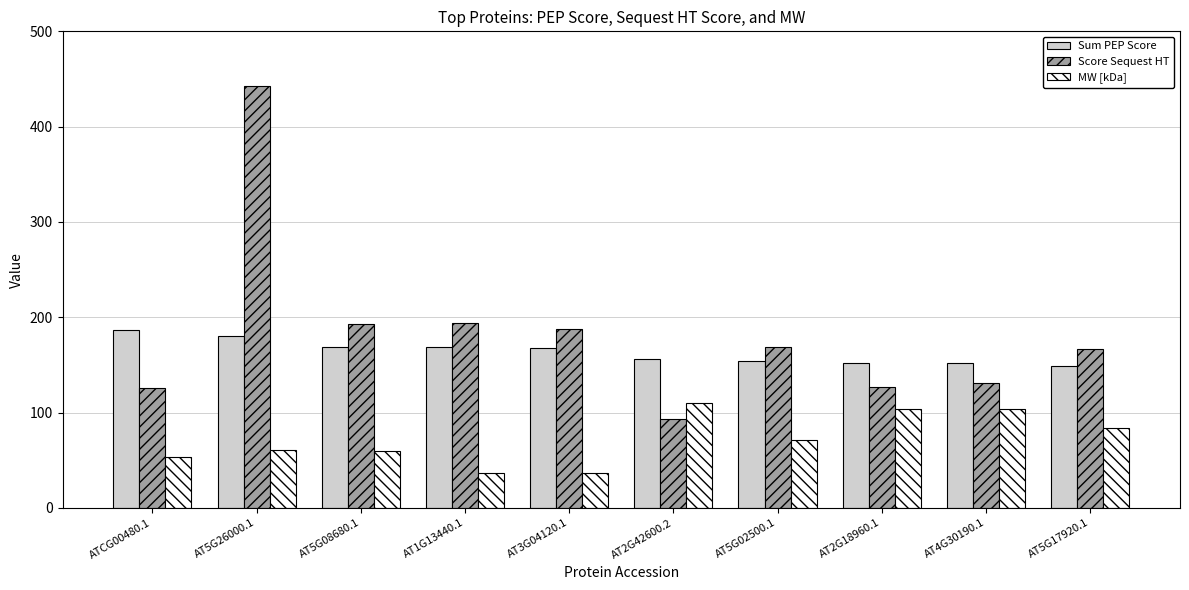

At which label is MW [kDa] closest to 73?

AT5G02500.1